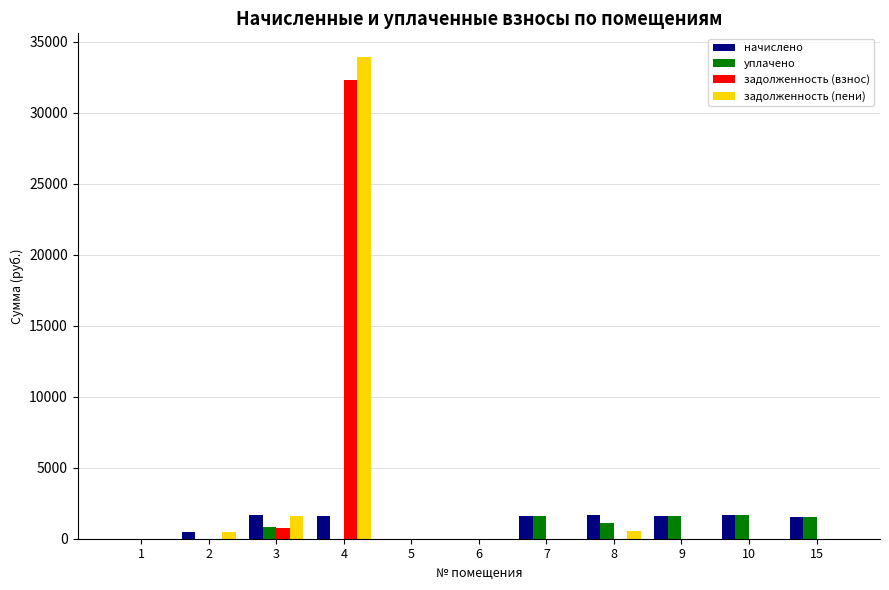

How many categories are shown in the chart?

11